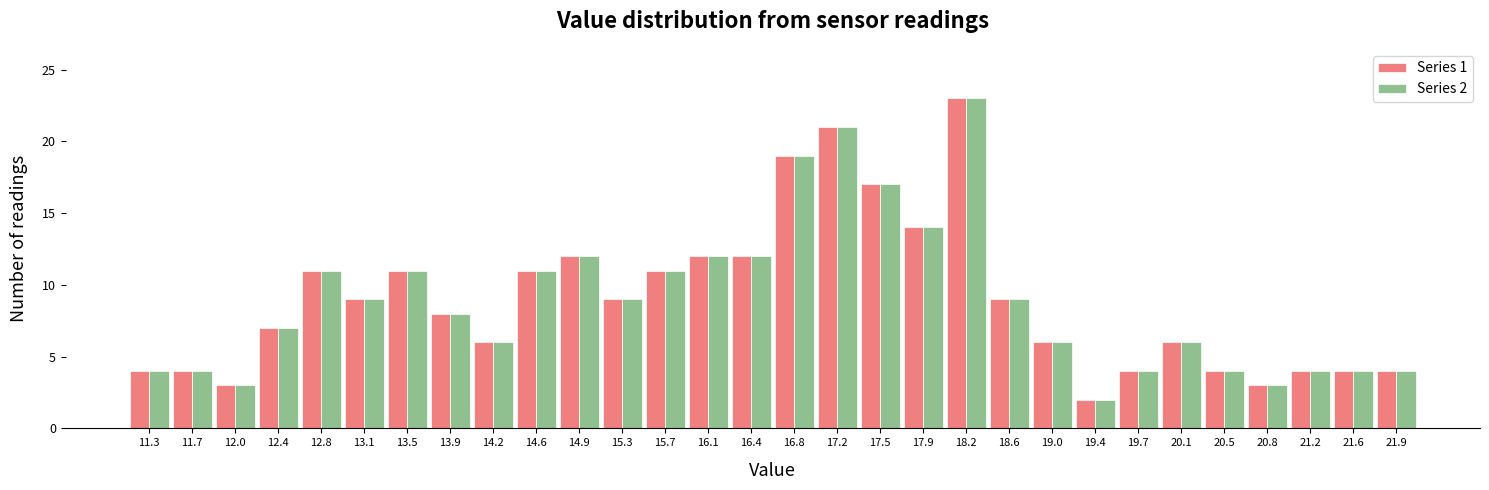

In the Series 2 series, which range on the x-axis has the tallest bar?

18.05 to 18.45